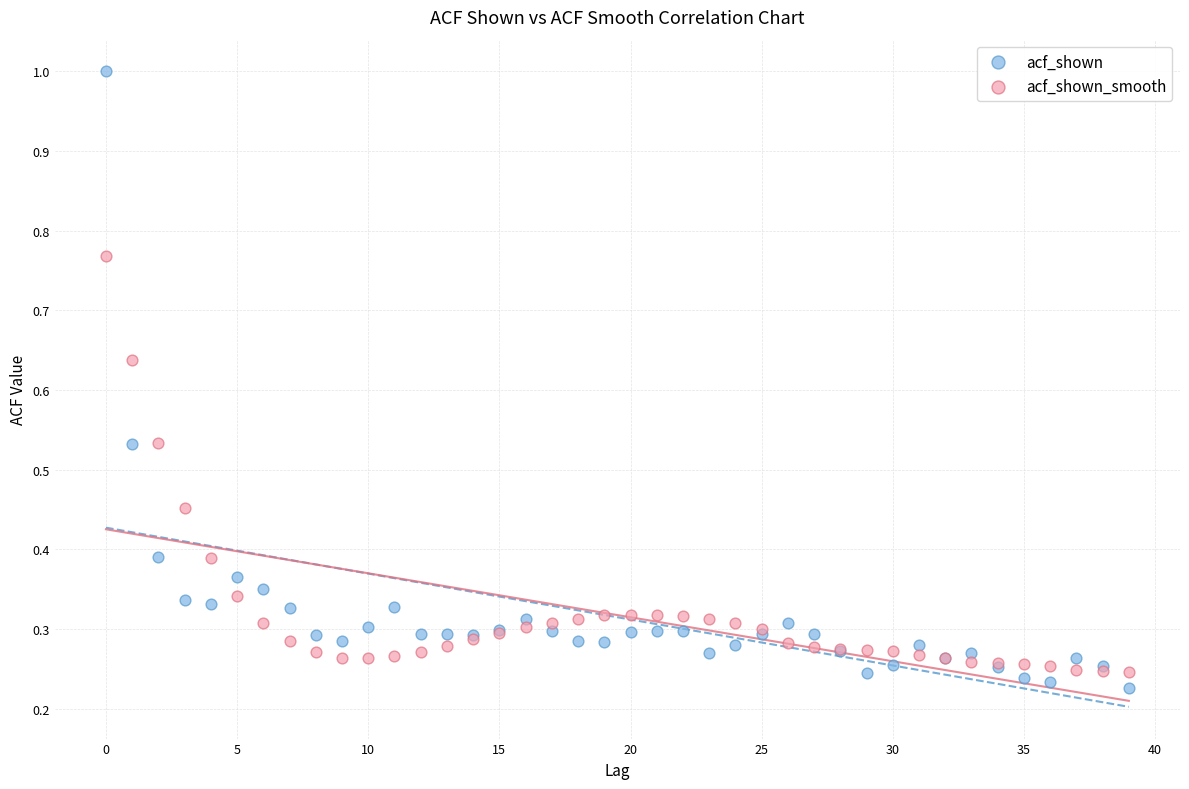

Which series has the widest spread of Y values?

acf_shown